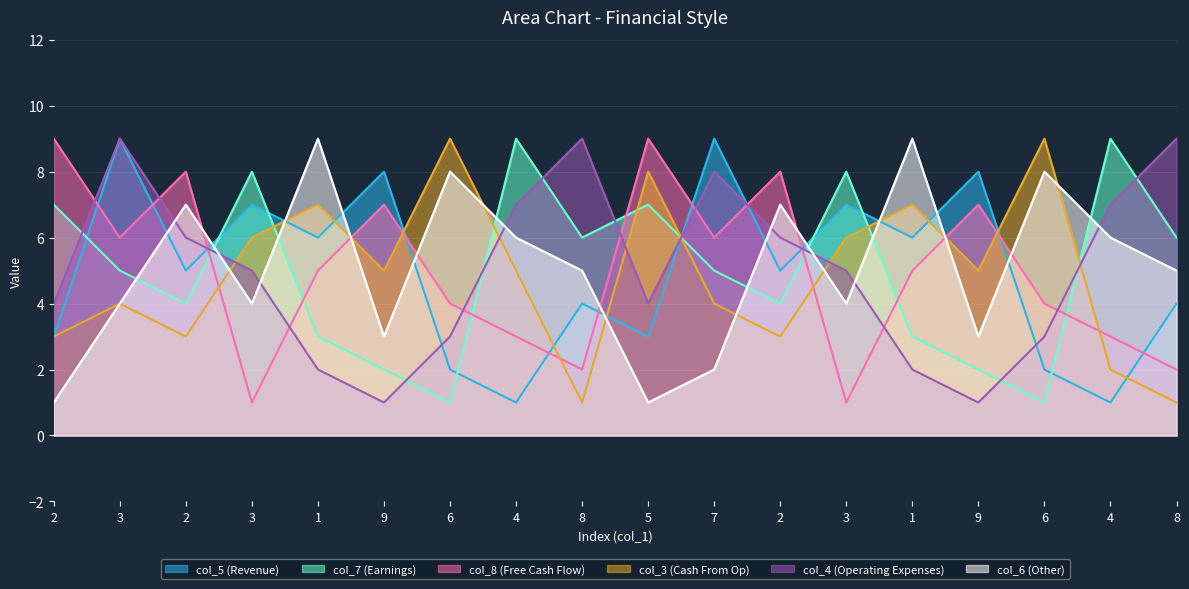

Which series has the largest range (max minus min)?

col_5